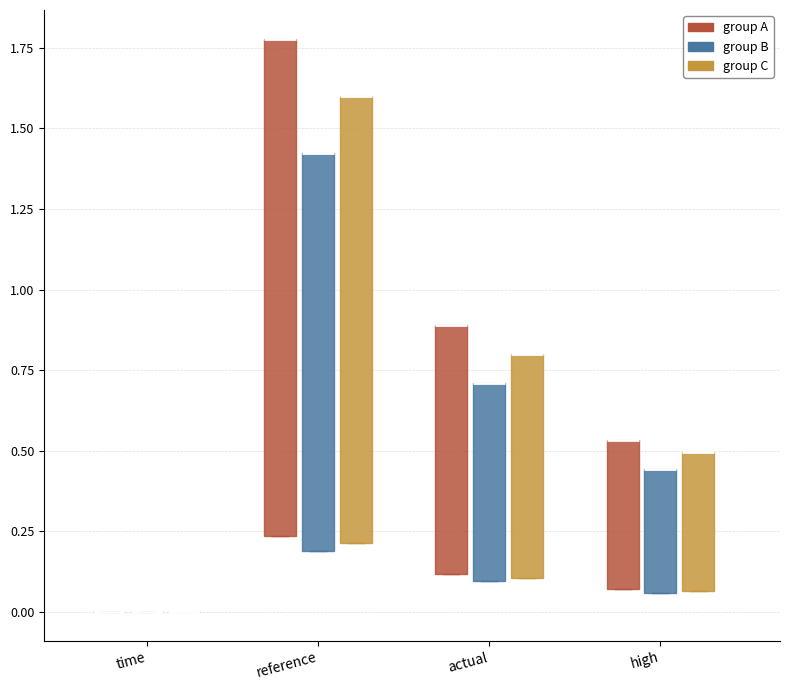

Where is the lower edge of the box for actual (group B) on the y-axis? The values are not printed on the chart, so give them approximately, as read against the axis.

0.10